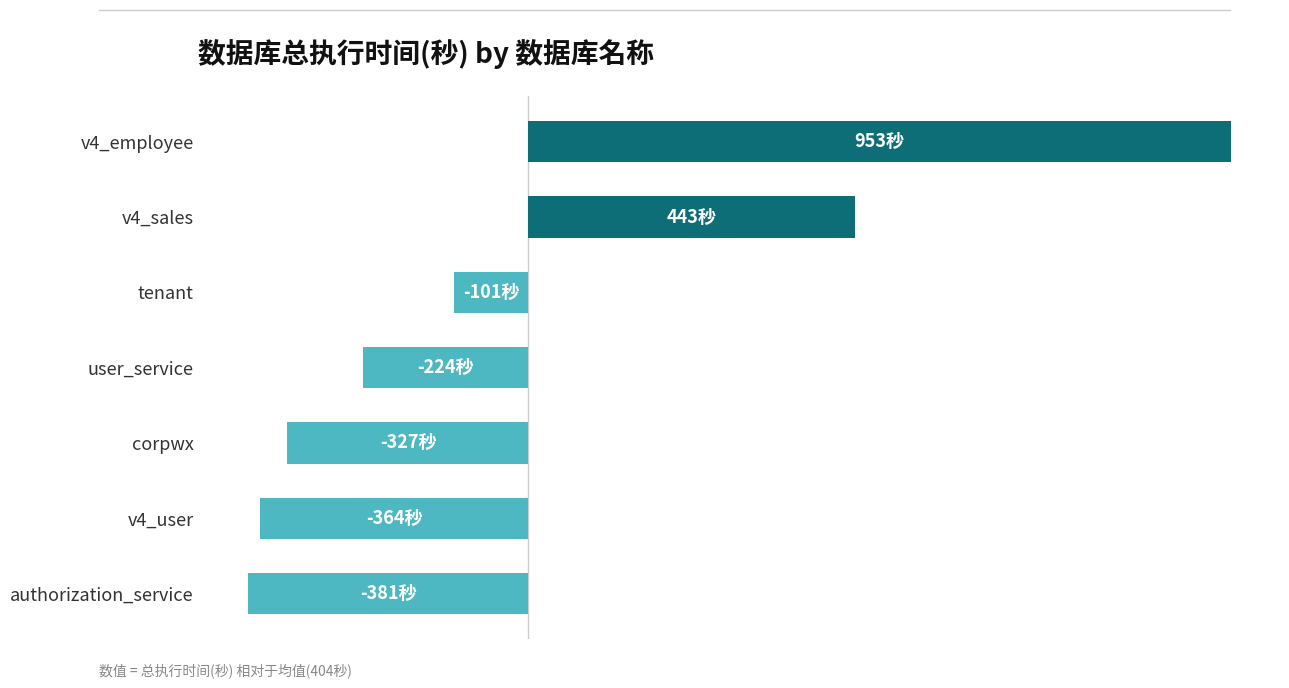

Does the chart contain any negative values?

Yes